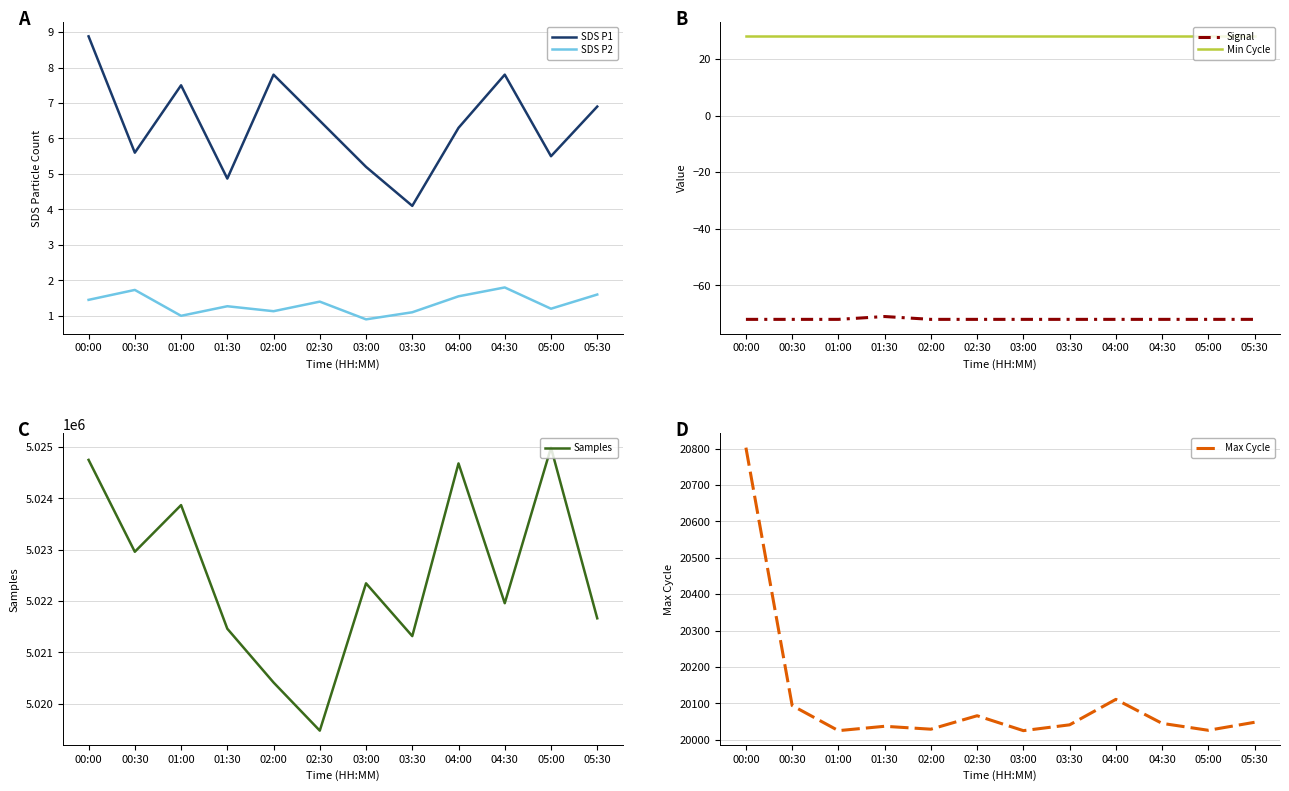

Is this an area chart (filled region under the line)?

No